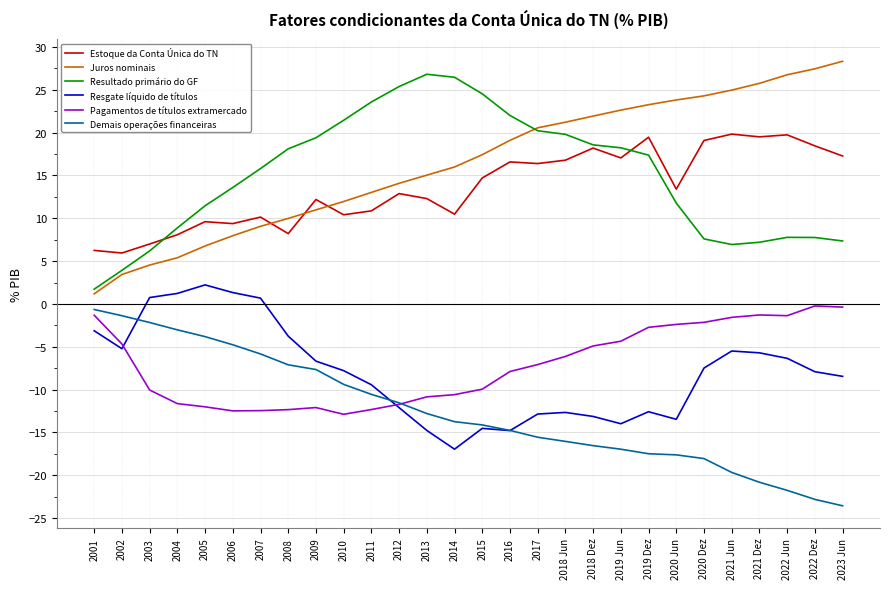

What is the difference between the highest and lowest values at 2020 Jun?

41.5